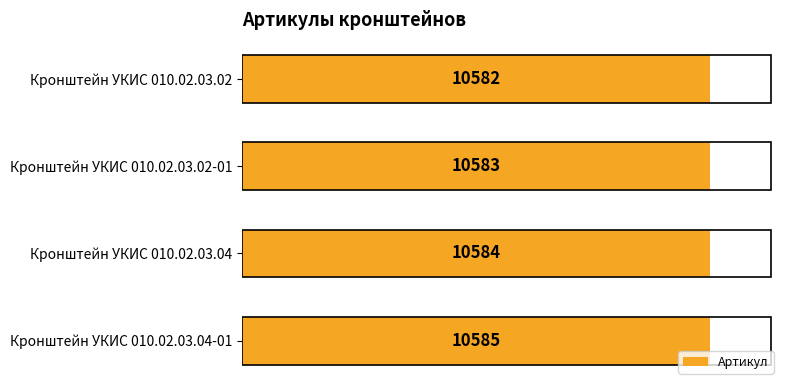

What is the value of the 2nd bar from the left?

10583